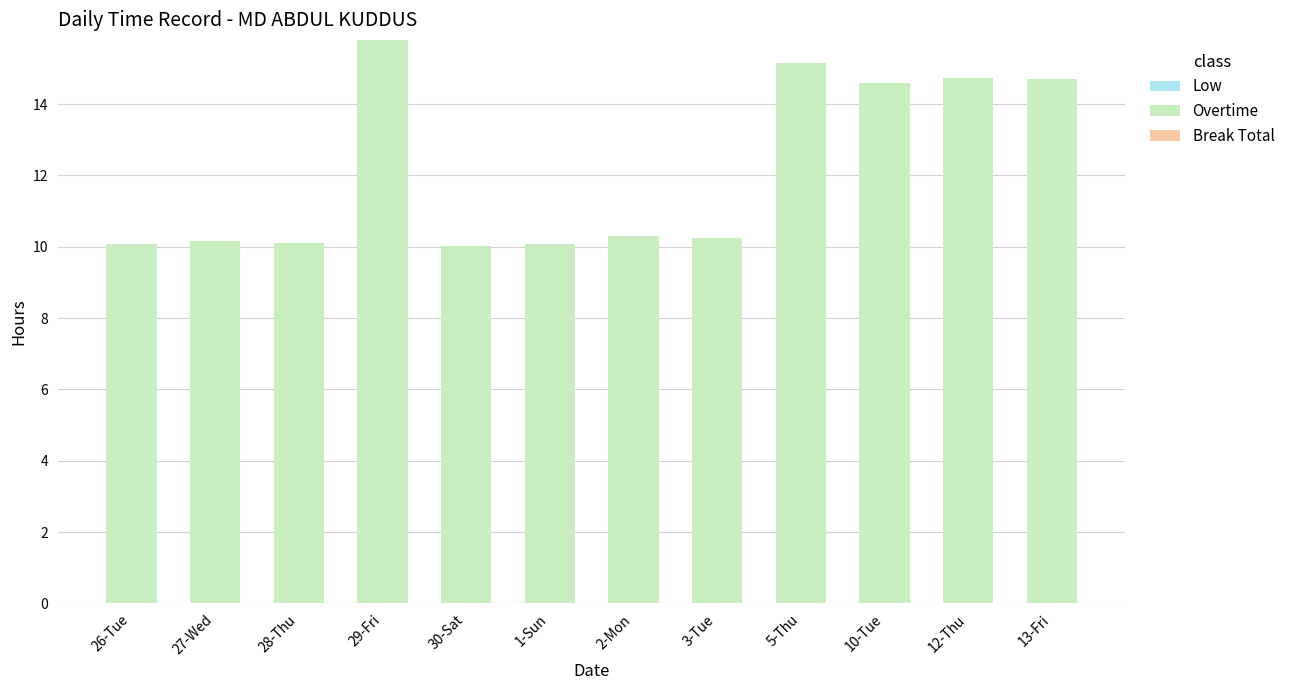

What is the sum of the values at 5-Thu and 29-Fri?

31.0